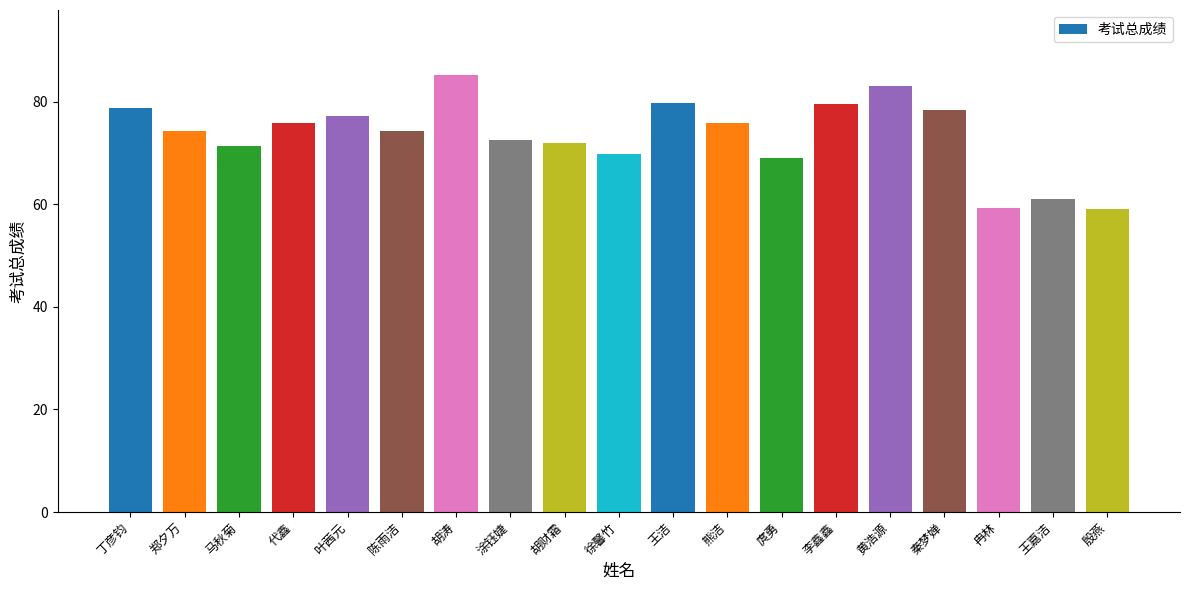

At which label does the data first exceed 74?

丁彦钧